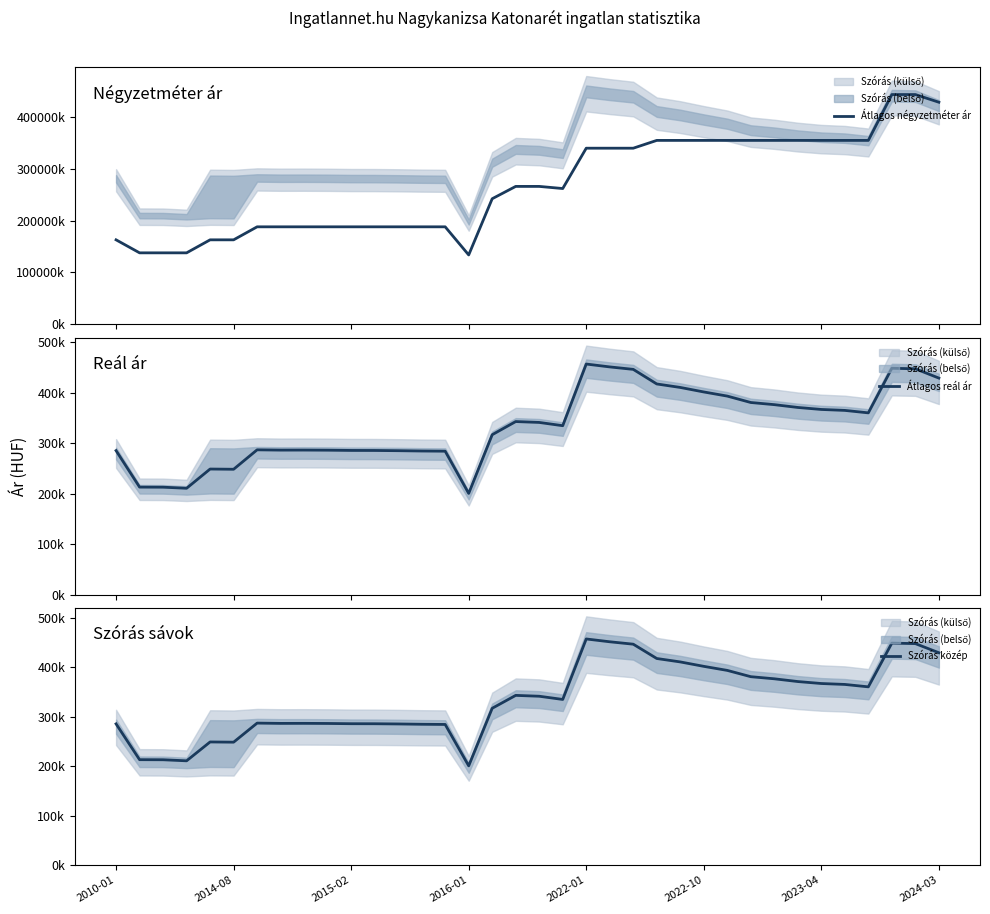

At how many categories does at least one series exceed 163212?

29